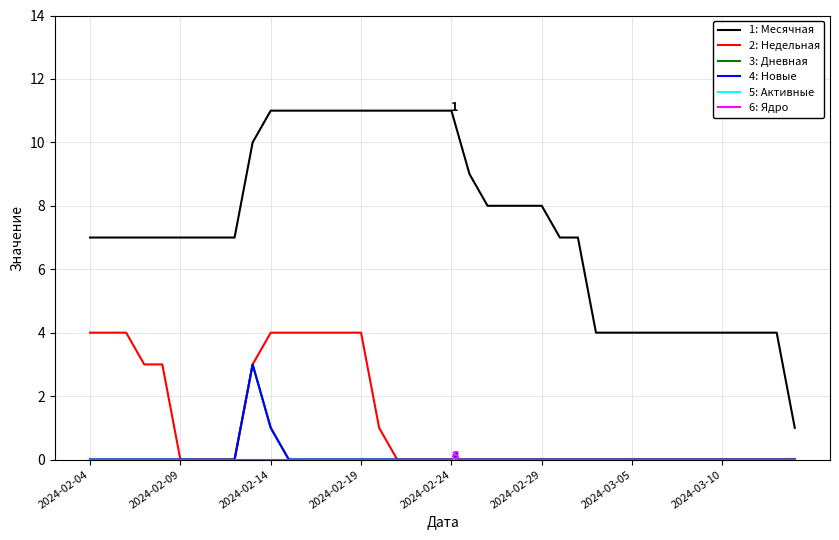

Does the chart display data point markers on the line(s)?

No